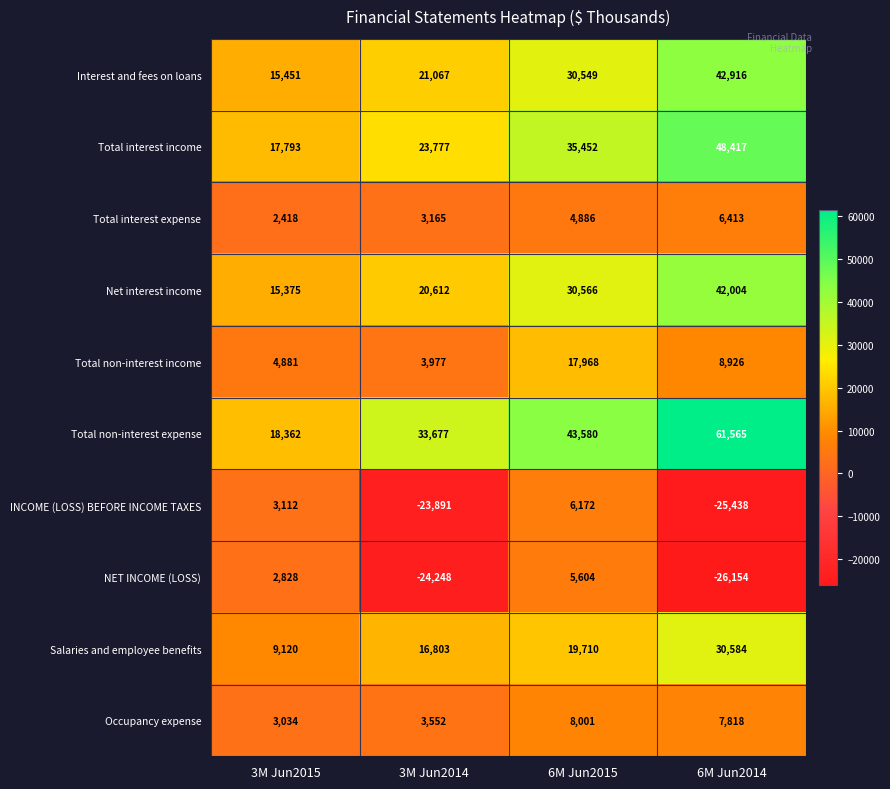

What is the approximate value of Salaries and employee benefits at 6M Jun2014?

30584